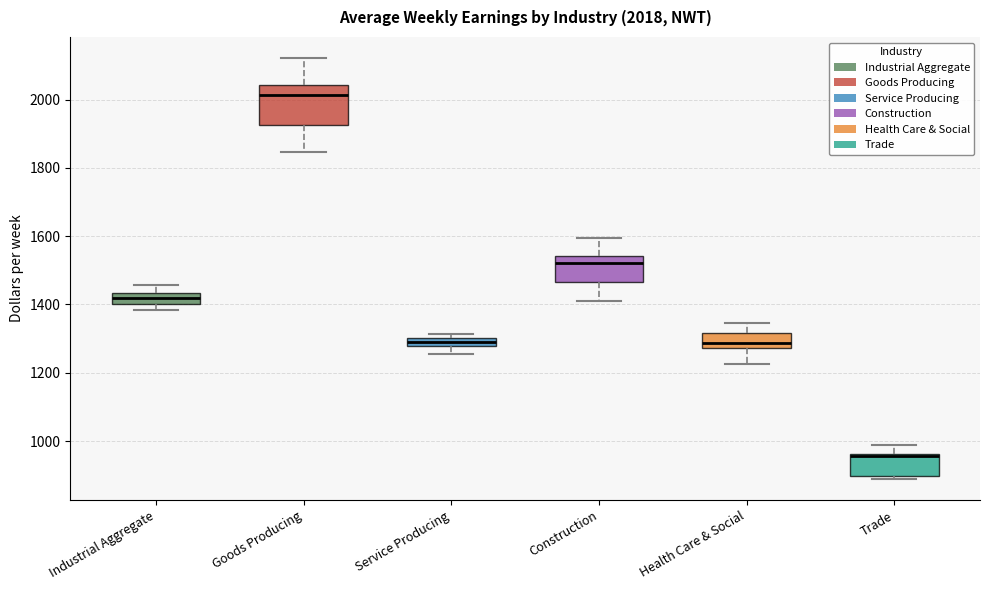

Which box has the lowest median line?

Trade